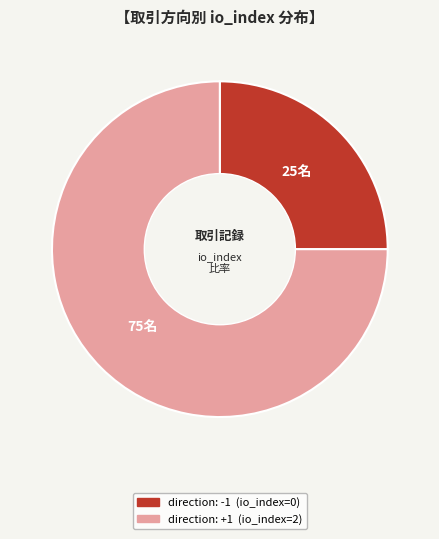

Is there a majority slice in this chart?

Yes